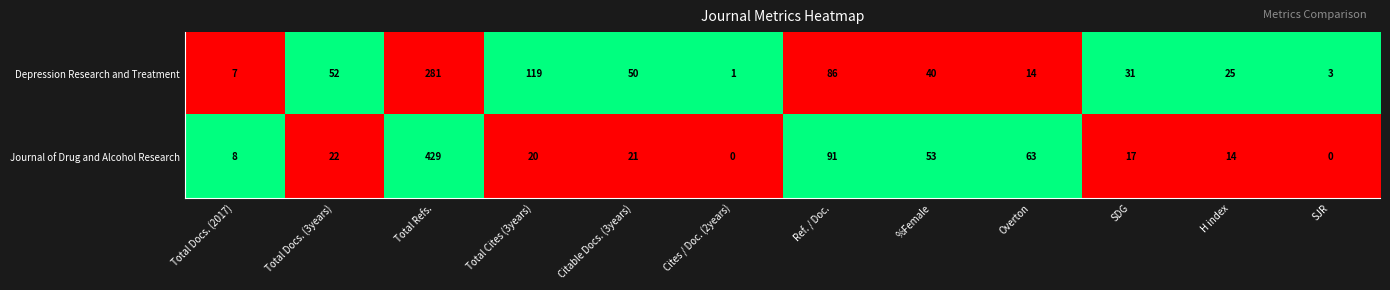

What is the difference between the second highest and minimum values in the Depression Research and Treatment series?

118